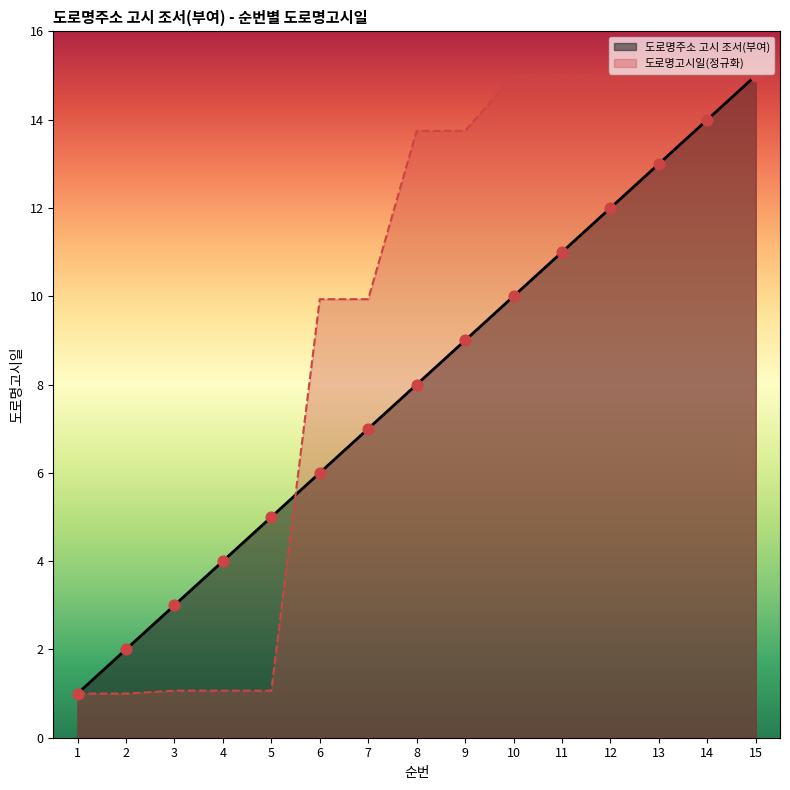

At which category is the sum across all series the highest?

15